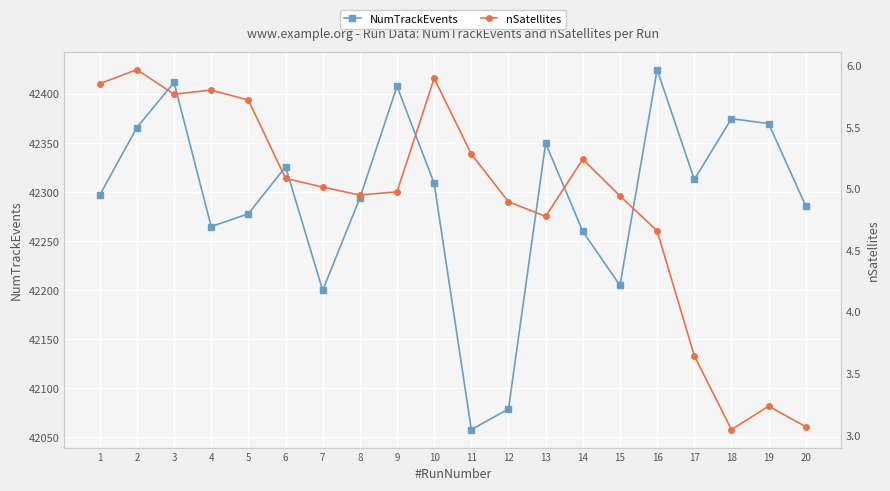

Read the NumTrackEvents value at 17.

42313